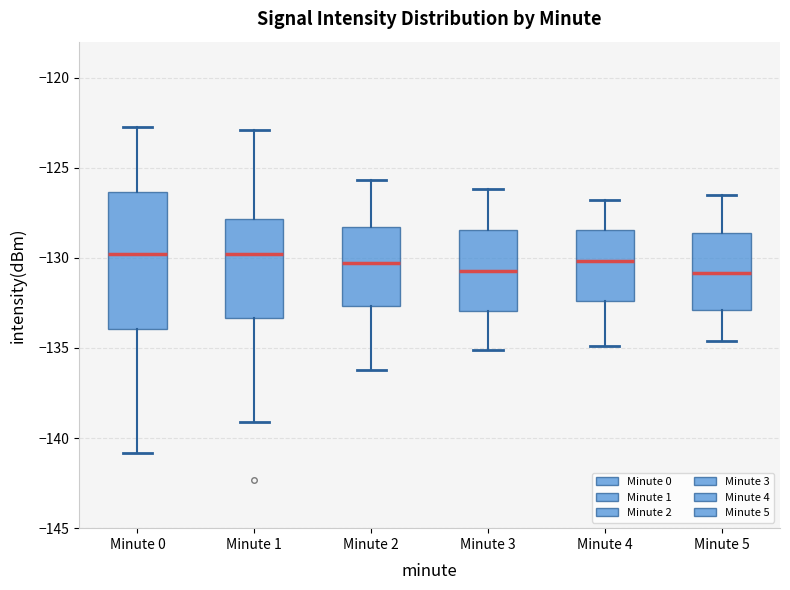

Comparing the boxes themselves (not the whiskers), which one is the tallest?

Minute 0